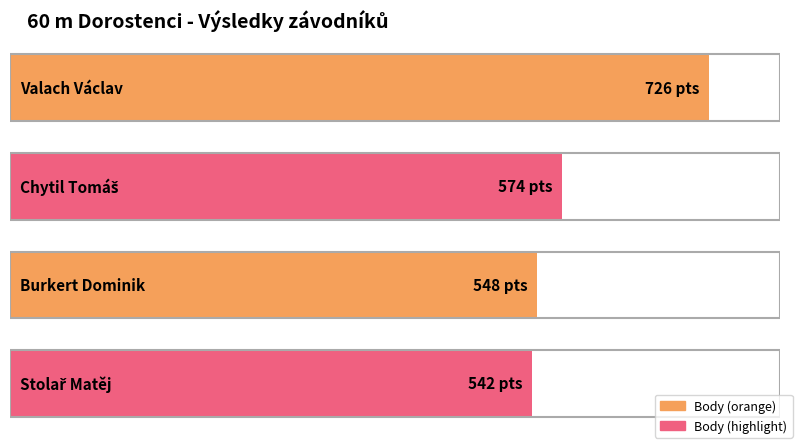

List the labels in order of value, smallest first.

Stolař Matěj, Burkert Dominik, Chytil Tomáš, Valach Václav